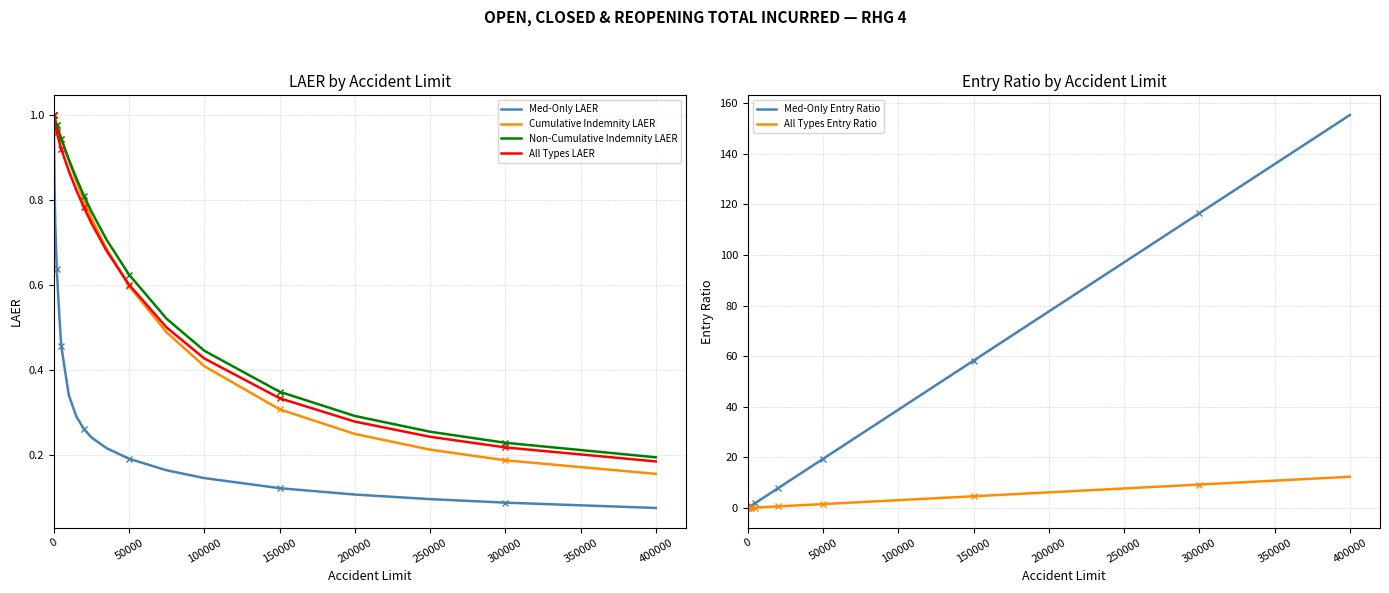

True or false: Cumulative Indemnity LAER has a value of 0.9 at 50000.

False